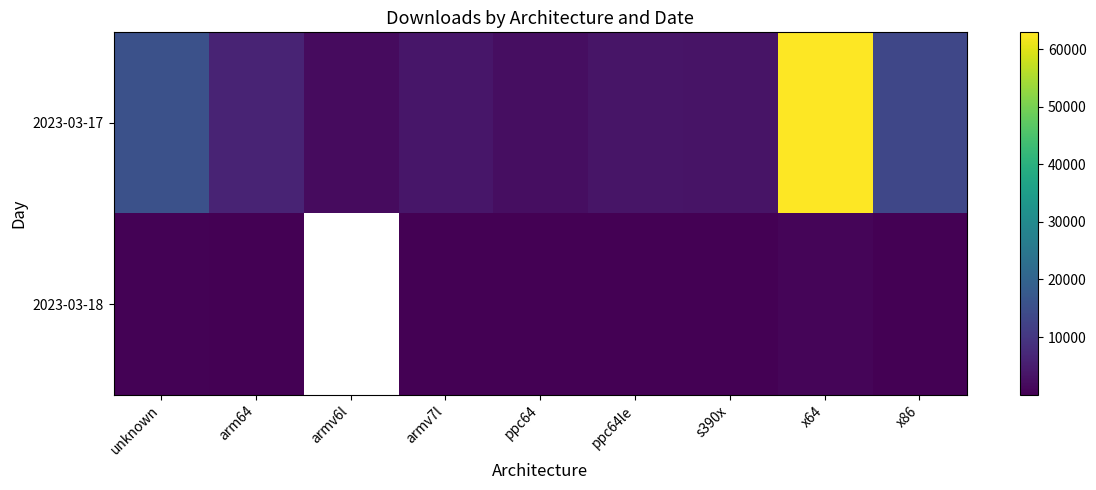

At which label is 2023-03-17 closest to 32344?

unknown